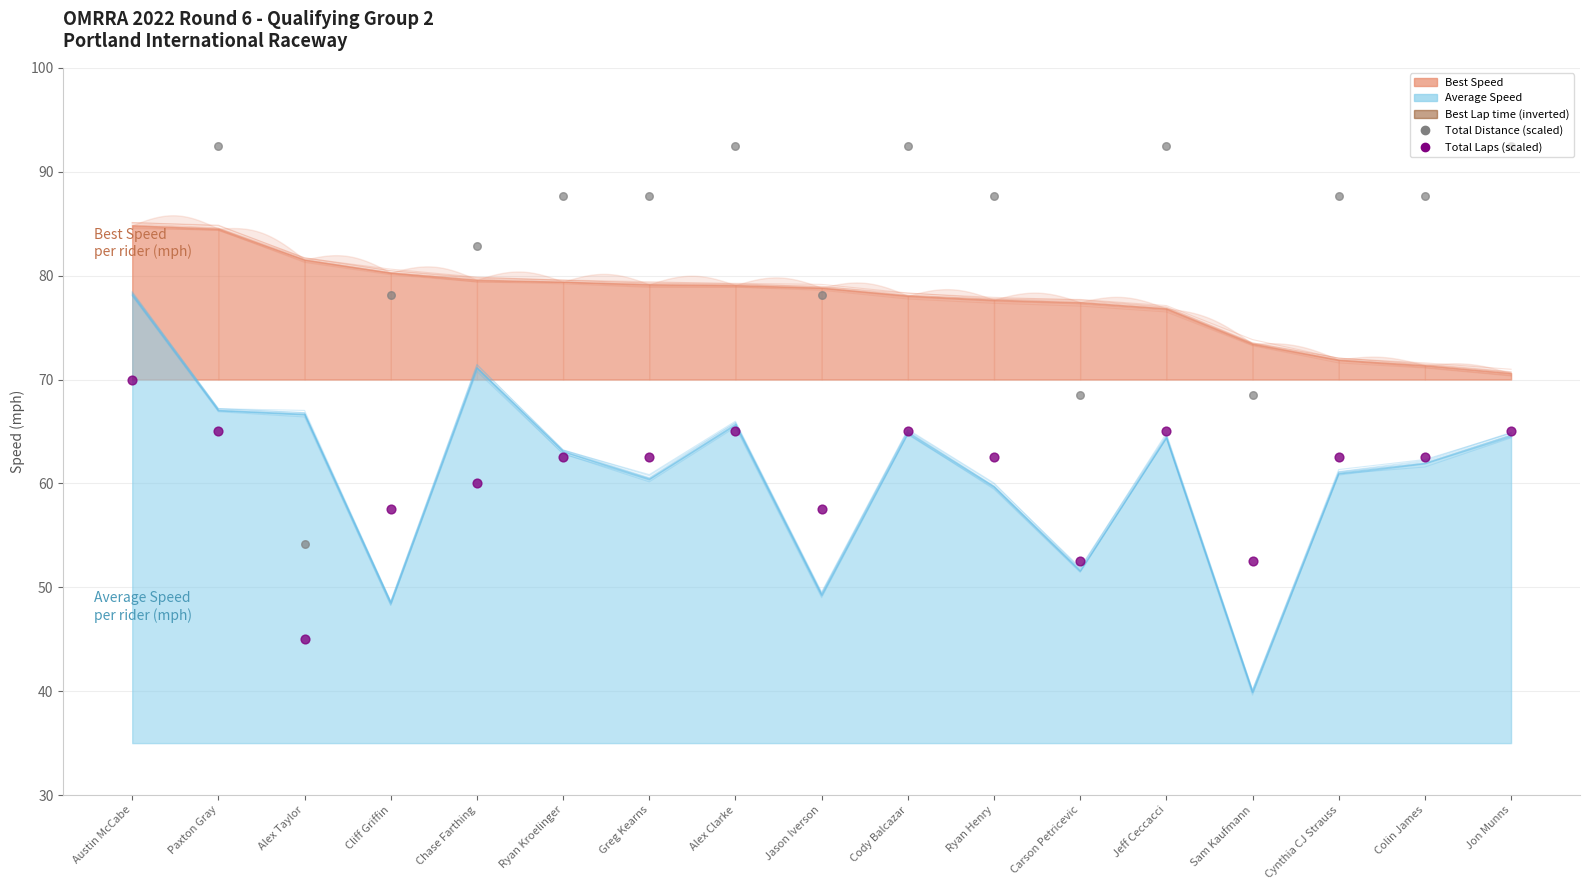

Which series reaches the maximum Y coordinate?

Total Distance (scaled)